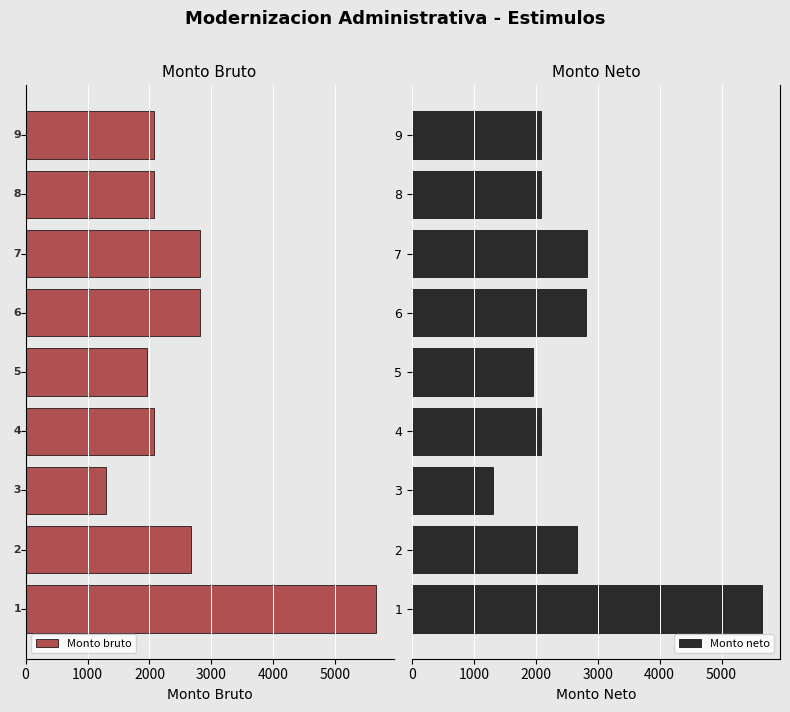

What is the highest value of the Monto neto series?

5661.2